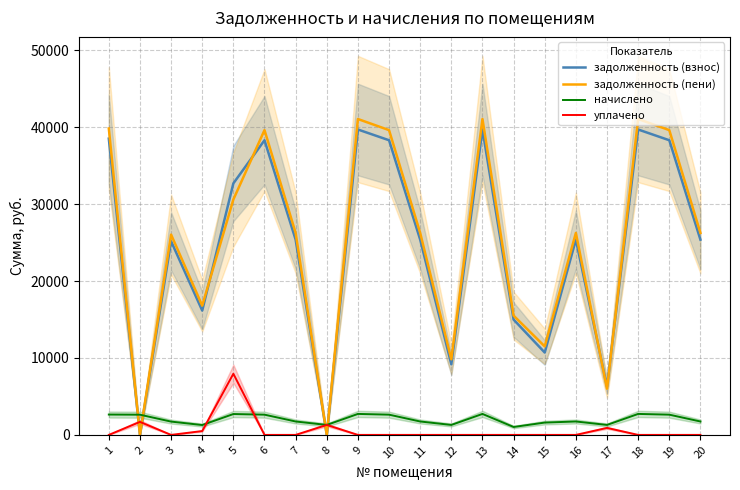

Reading right to left, extract all data points from this chart.

задолженность (взнос): 25388.6	38315.6	39711.7	6268.5	25388.6	10708.2	14995.3	39711.7	9179.5	25388.6	38315.6	39711.7	0.0	25388.6	38315.6	32705.0	16166.6	25181.9	0.0	38522.5
задолженность (пени): 26260.6	39631.6	41075.6	6006.7	26260.6	11509.2	15510.4	41075.6	9827.7	26260.6	39631.6	41075.6	0.0	26260.6	39631.6	30608.9	16807.7	26046.8	0.0	39845.6
начислено: 1744.0	2632.0	2728.0	1296.5	1744.0	1601.9	1030.1	2728.0	1296.5	1744.0	2632.0	2728.0	1296.5	1744.0	2632.0	2713.7	1282.3	1729.8	2628.5	2646.2
уплачено: 0.0	0.0	0.0	910.0	0.0	0.0	0.0	0.0	0.0	0.0	0.0	0.0	1295.7	0.0	0.0	7953.0	500.0	0.0	1692.0	0.0